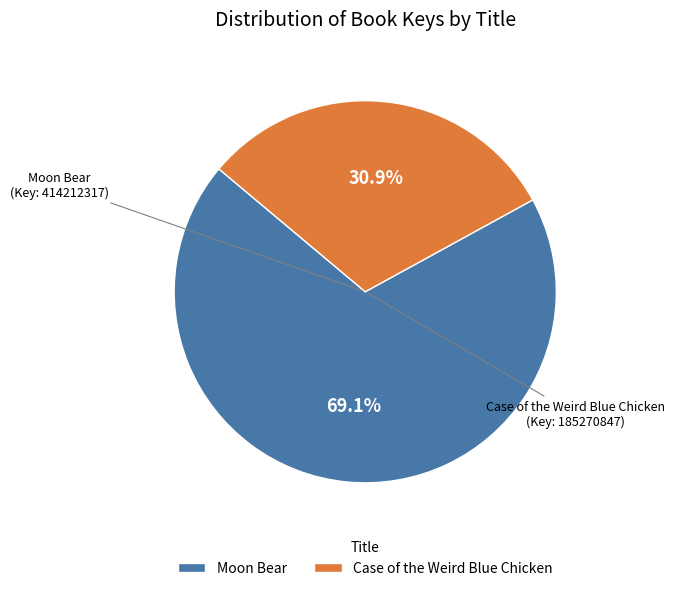

Which has a higher value, Moon Bear or Case of the Weird Blue Chicken?

Moon Bear